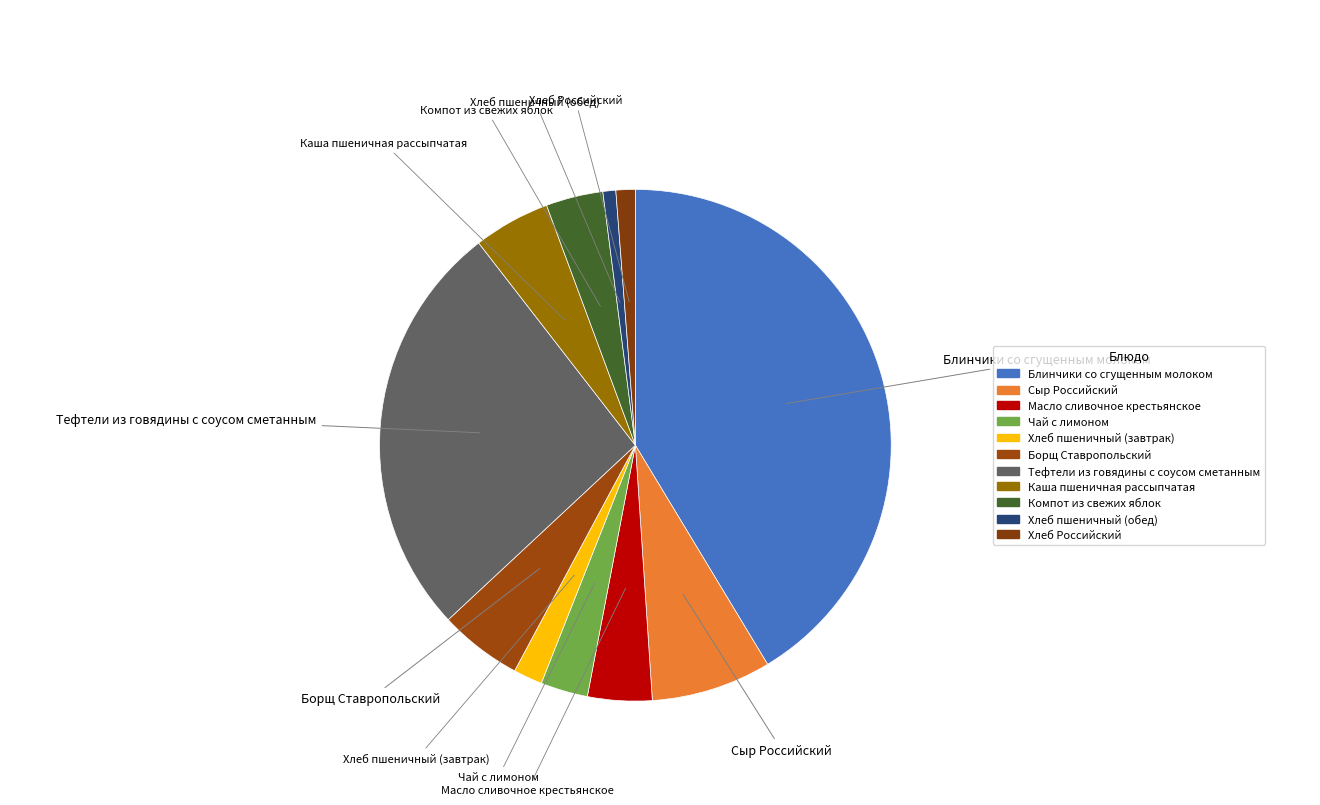

How much of the chart is everything except Борщ Ставропольский?

94.8%